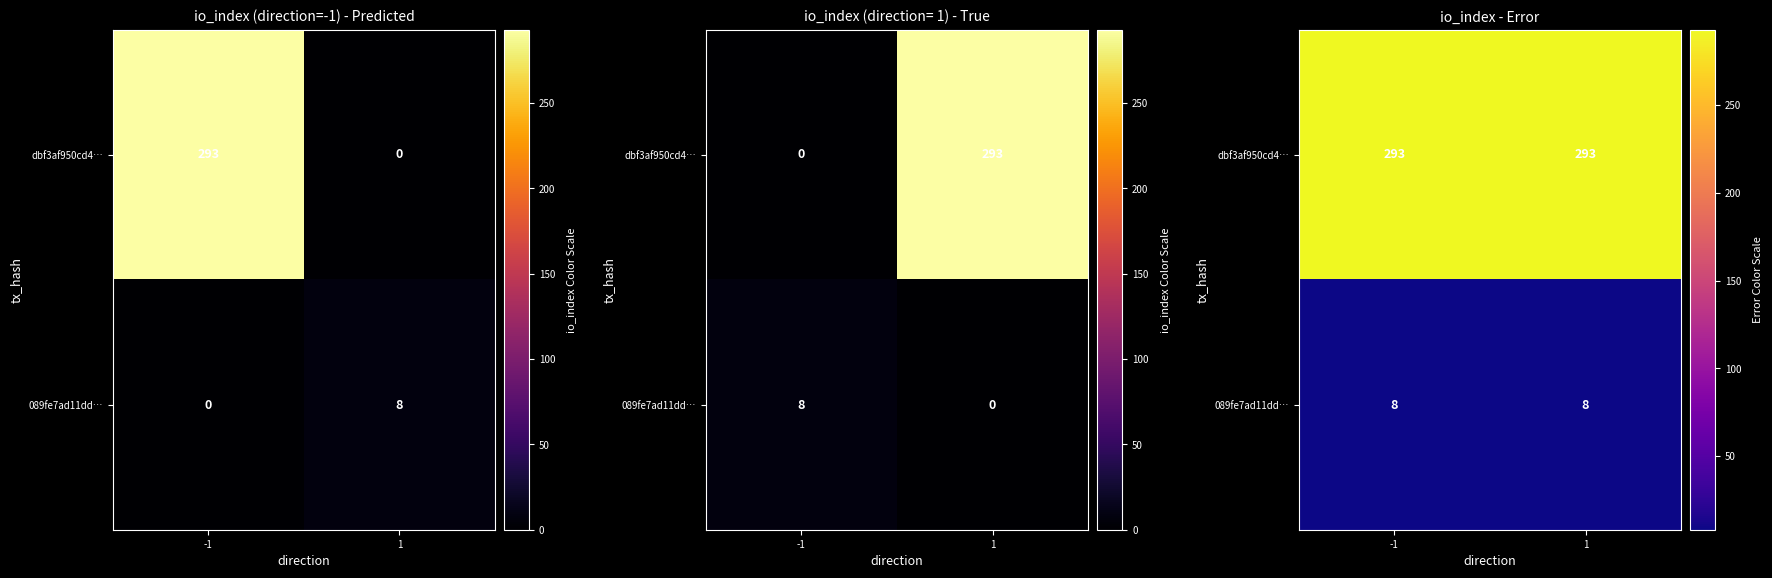

Is it true that dbf3af950cd4… equals 293 at -1?

True